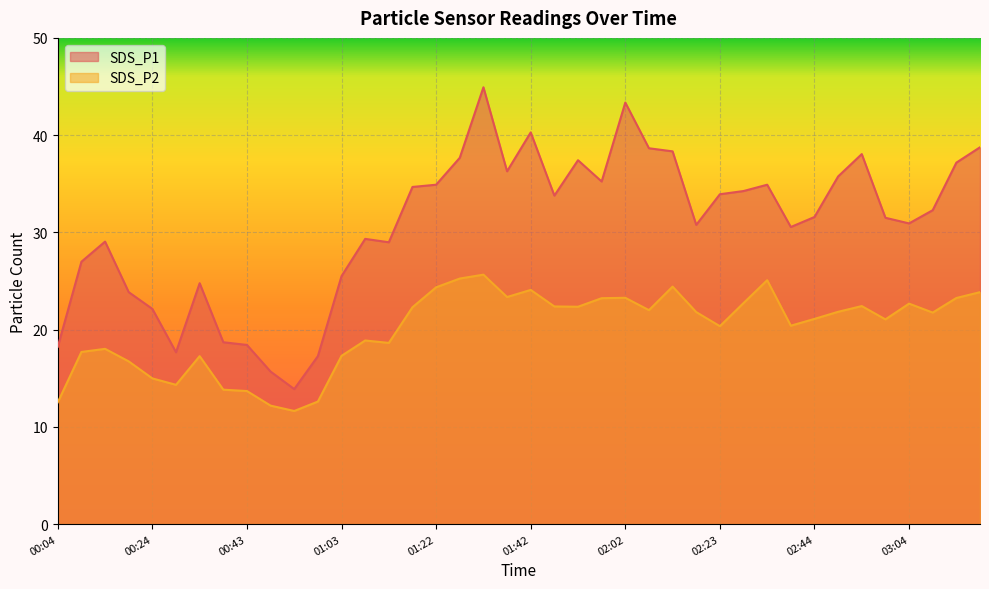

At which label does SDS_P2 first exceed 21?

01:17